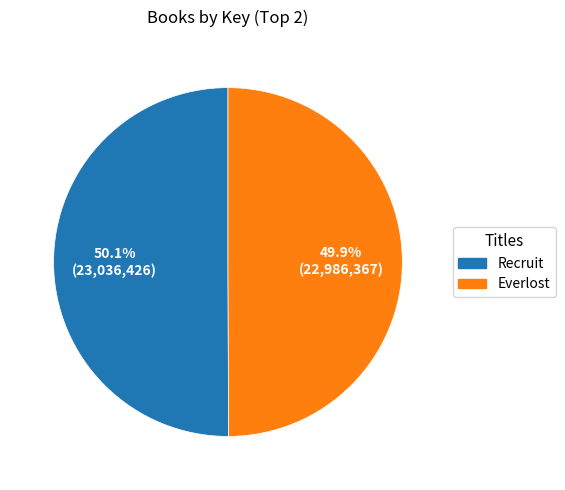

Is there any slice that represents more than half of the pie?

Yes